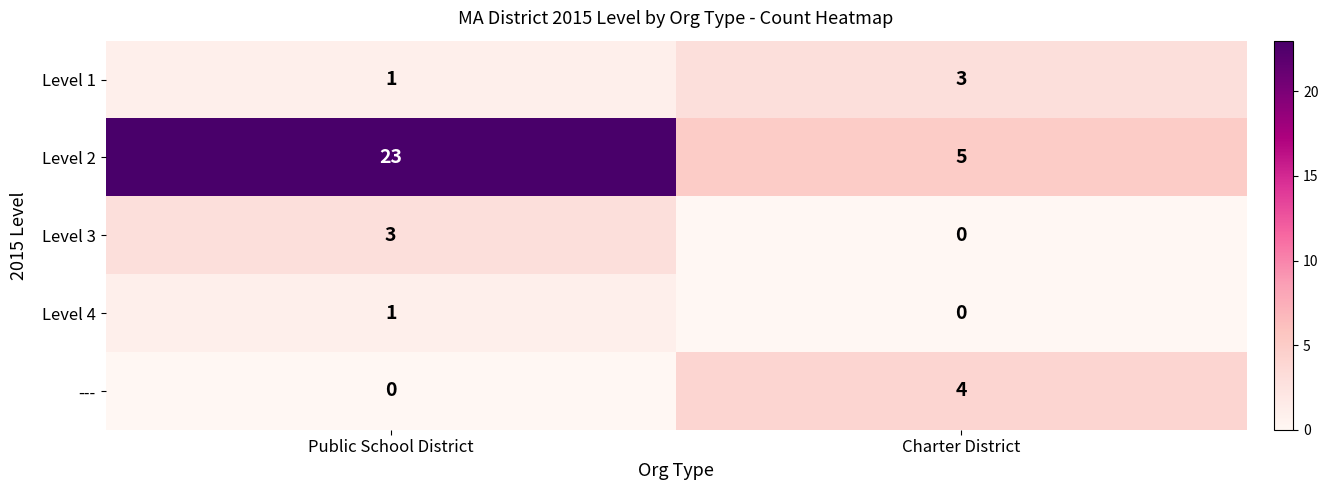

Which series changed the most between Public School District and Charter District?

Level 2